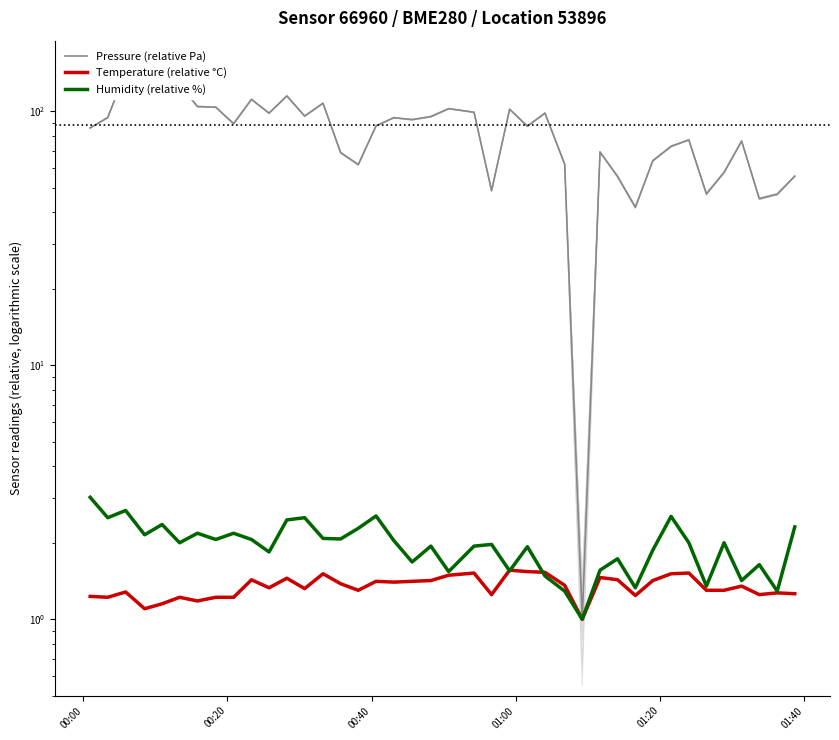

What are all the series names shown in the legend?

Pressure (relative Pa), Temperature (relative °C), Humidity (relative %)